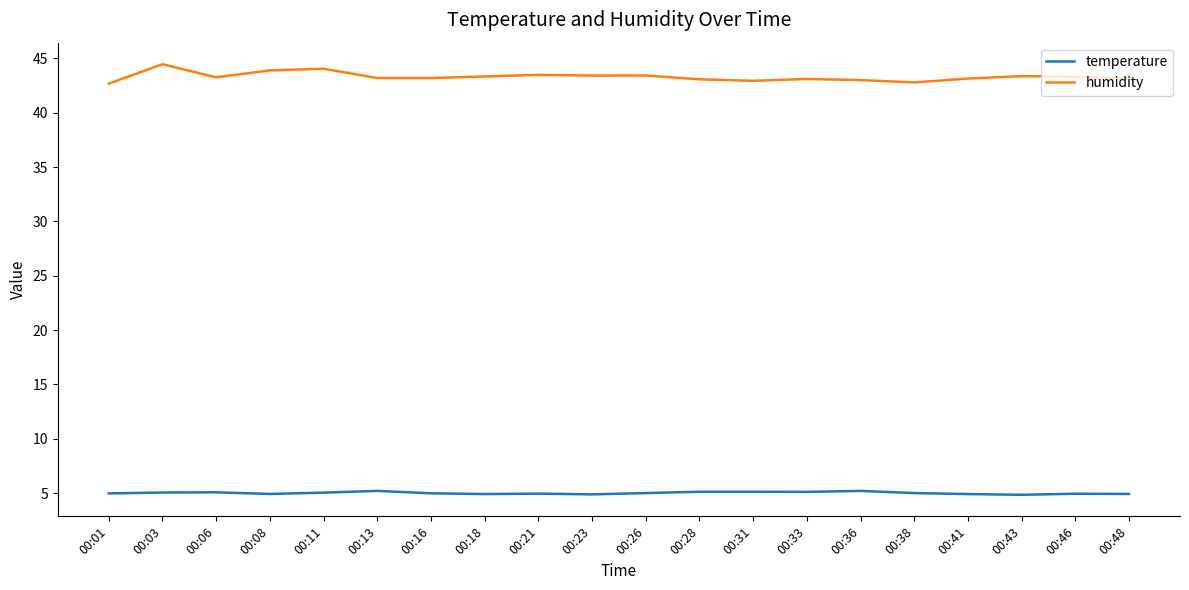

What is the difference between the maximum and minimum values in the humidity series?

1.8